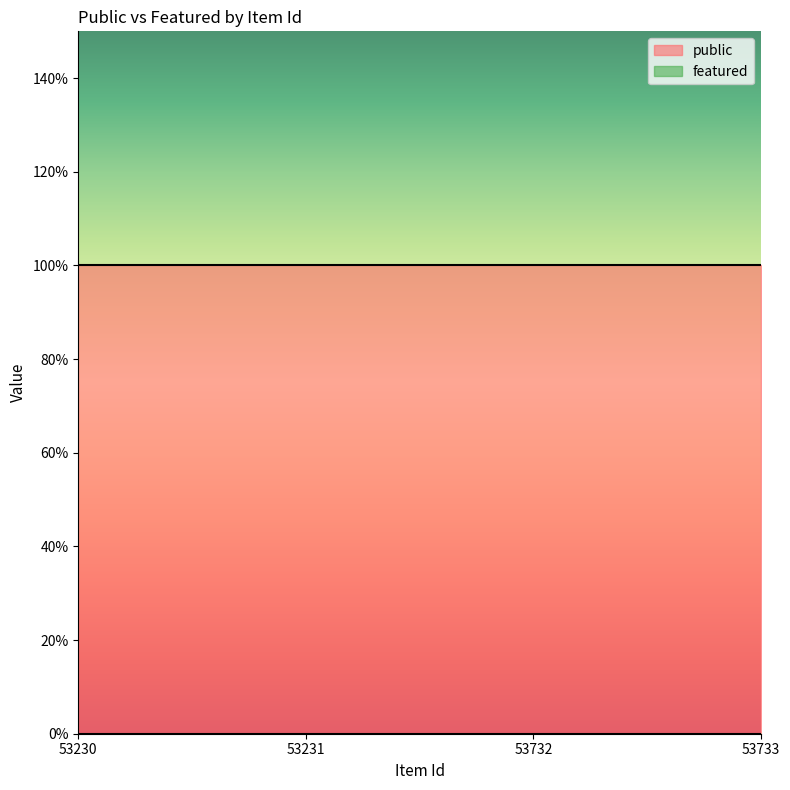

Which has a higher value, 53733 or 53231?

53733